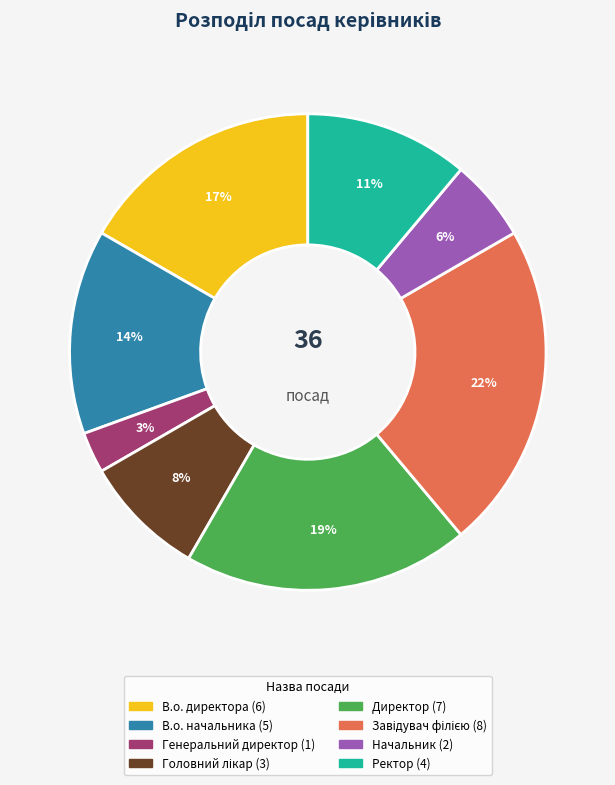

True or false: В.о. директора accounts for 17% of the total.

True